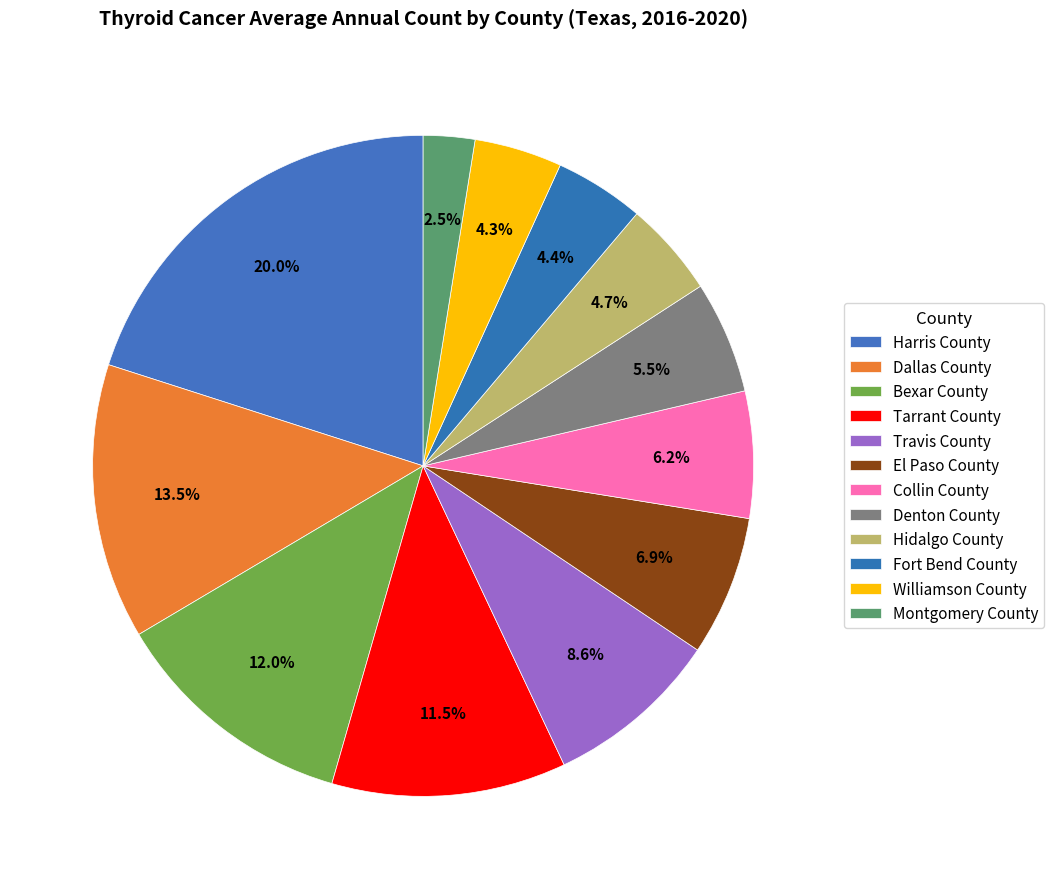

Is there a majority slice in this chart?

No